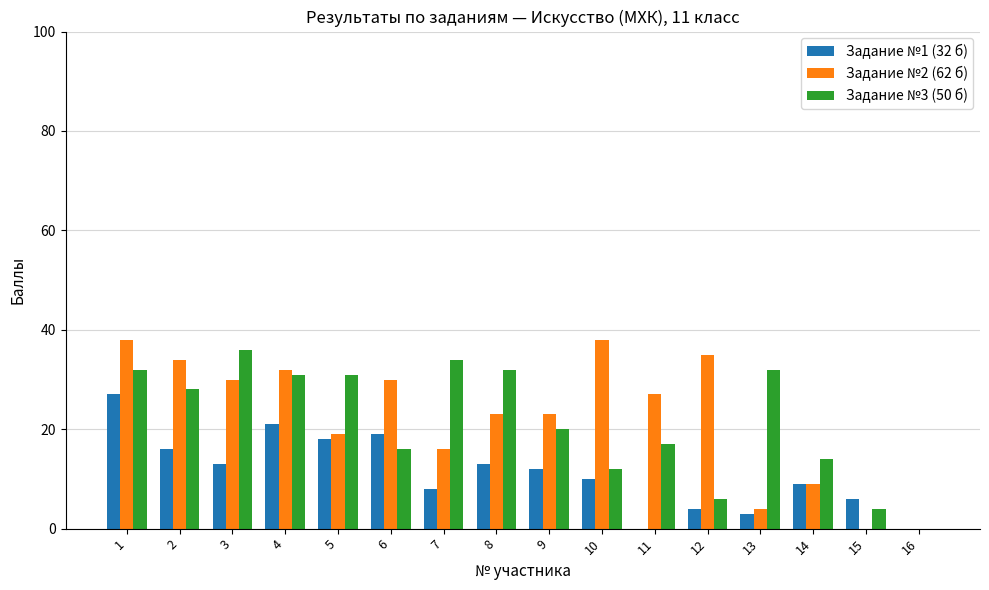

Is it true that Задание №1 (32 б) equals -12 at 16?

False